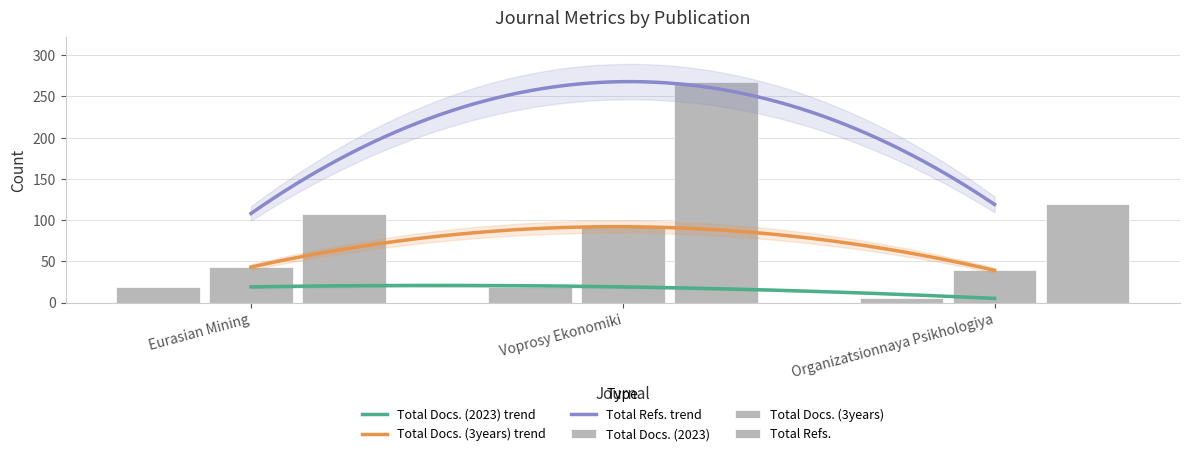

How many bars are there in total?

9